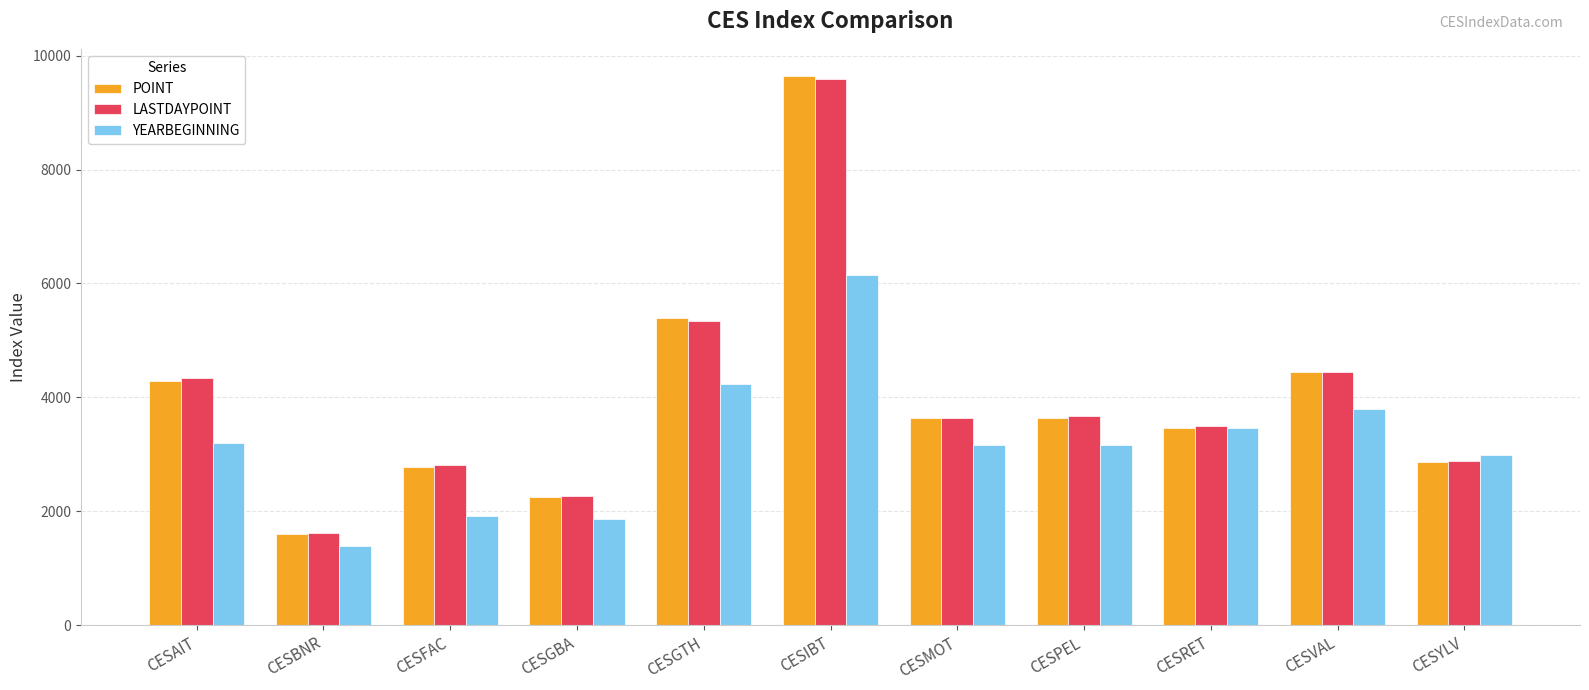

At which category does the chart reach its minimum across all series?

CESBNR